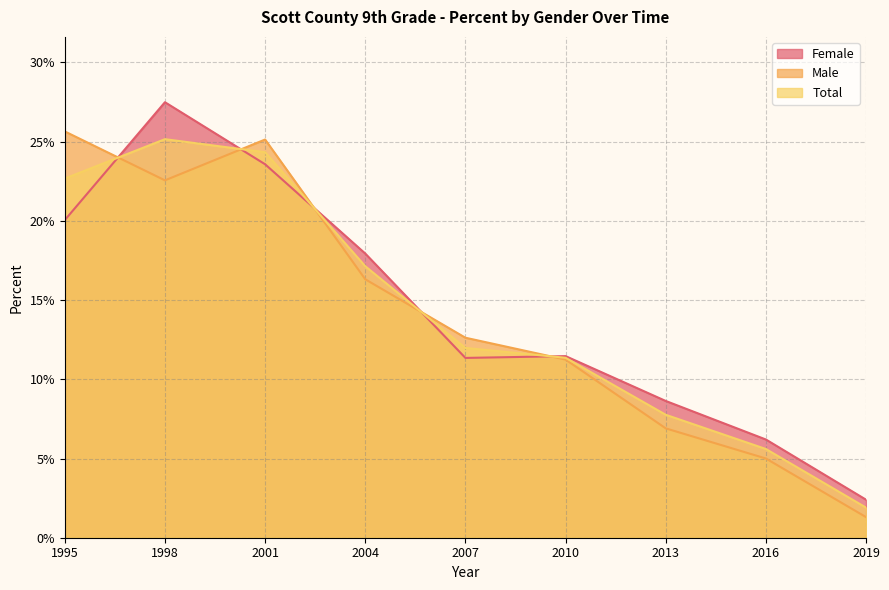

At which category is the sum across all series the highest?

1998